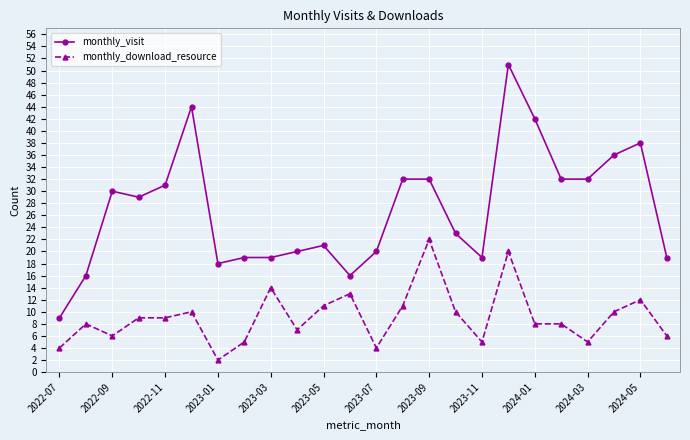

What is the value of the monthly_visit point at the 1st from the left?

9